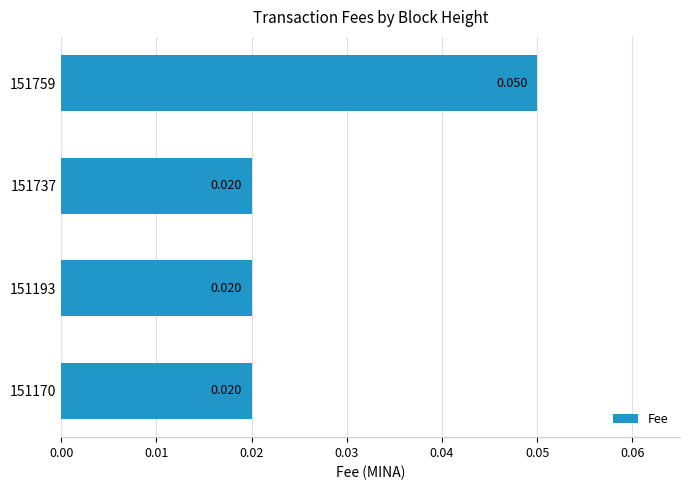

Count the number of categories in the chart.

4